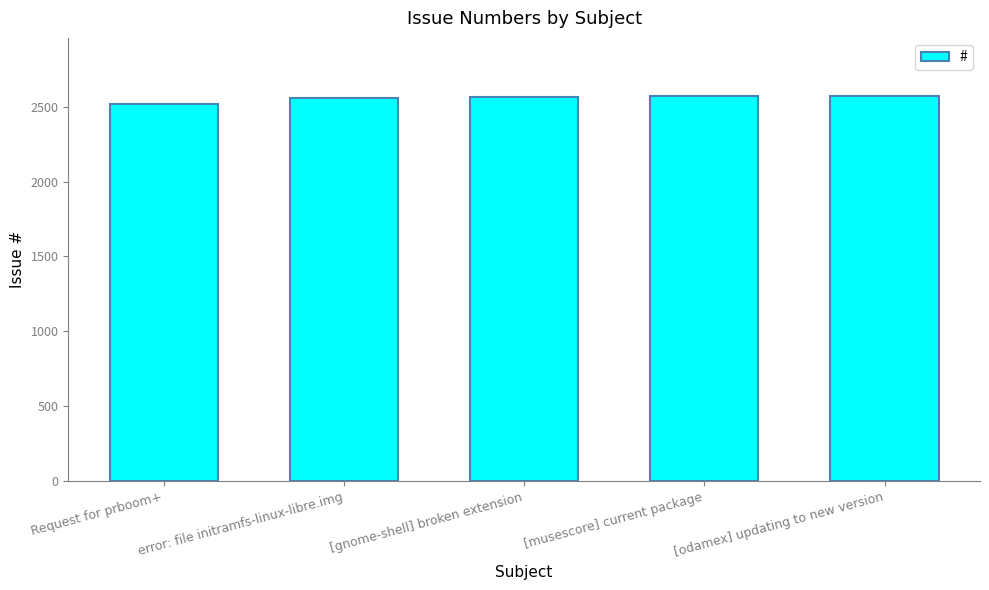

What is the ratio of the value at [gnome-shell] broken extension to the value at [odamex] updating to new version?

1.0